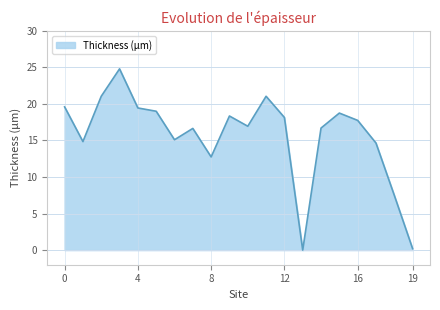

What is the difference between the maximum and minimum values?

24.8